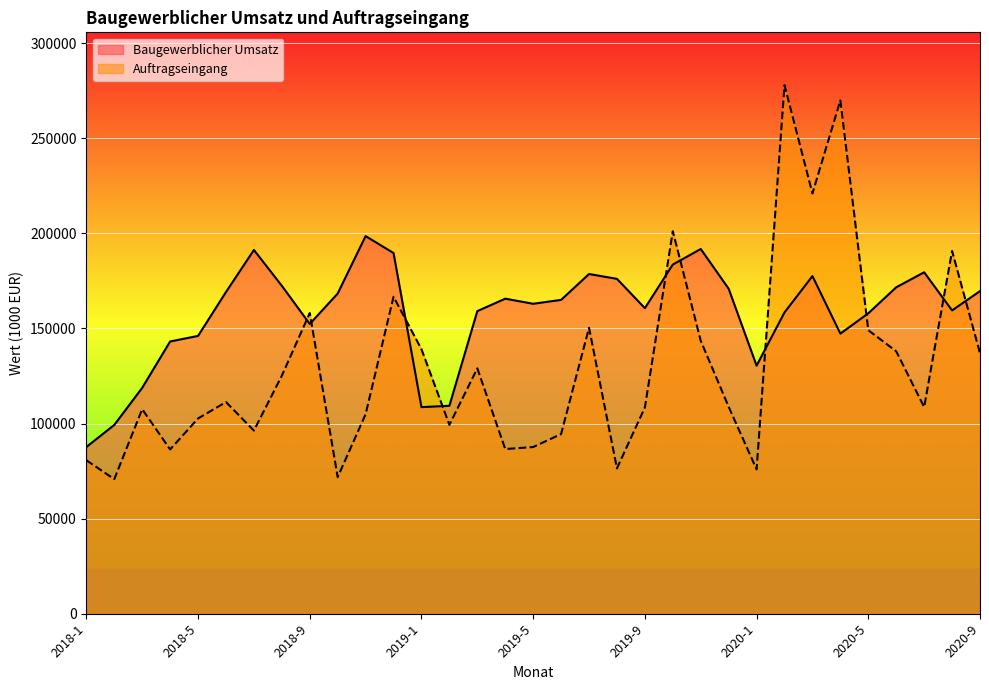

How many interior local valleys does the Baugewerblicher Umsatz series have?

7